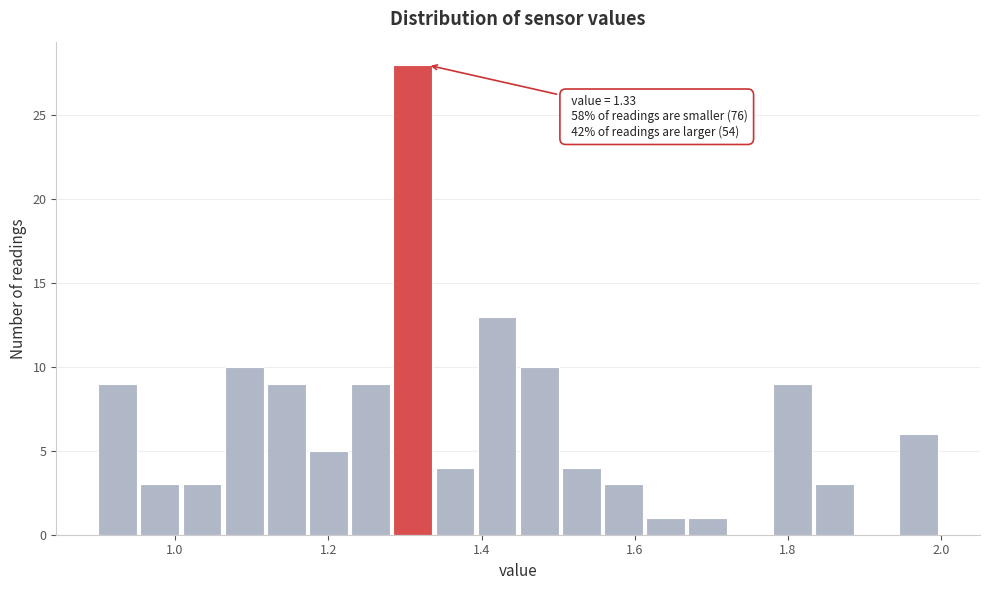

Read against the x-axis, roughly where is the centre of the tallest bar?

1.32